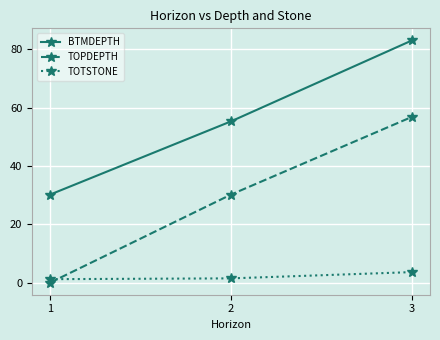

Which series changed the most between 1 and 3?

TOPDEPTH